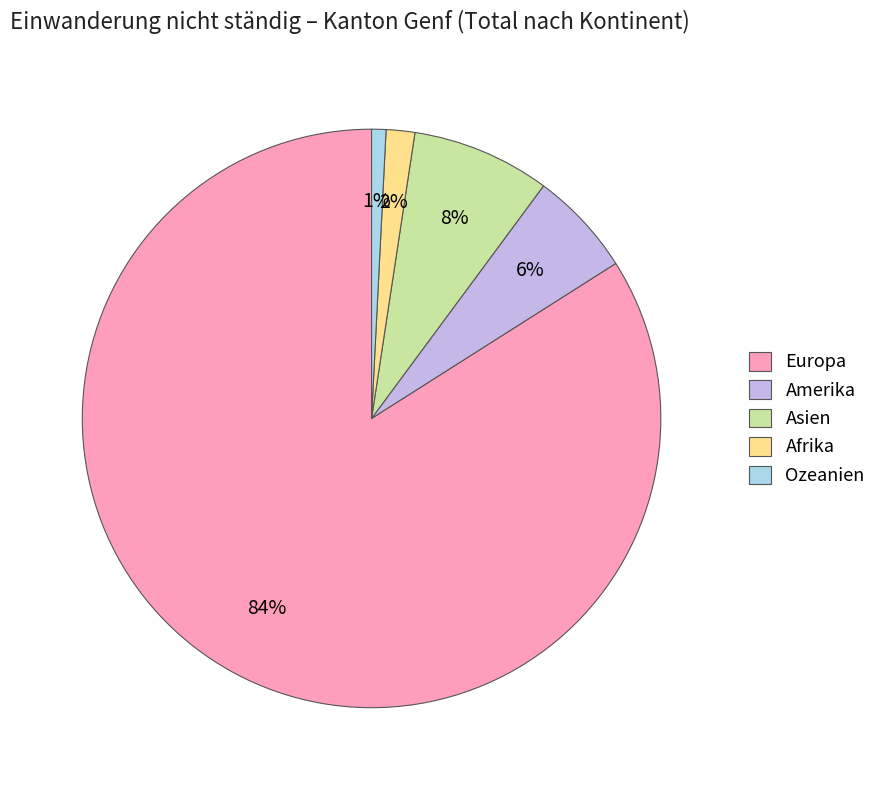

Does Europa represent more than half of the total?

Yes